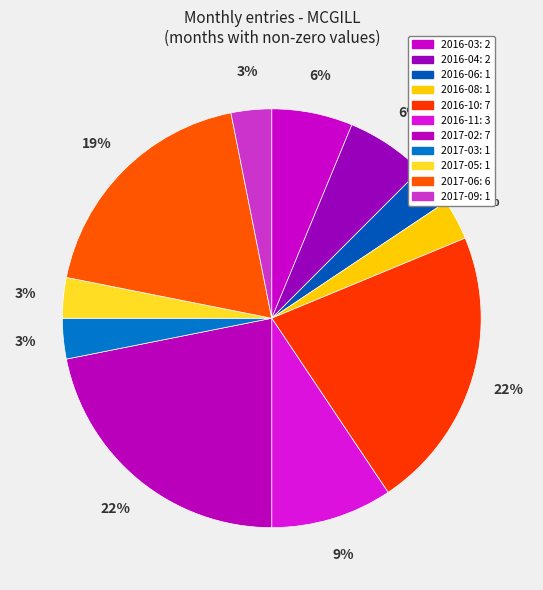

To the nearest percent, what is the difference between the largest and smallest slice percentages?

19%